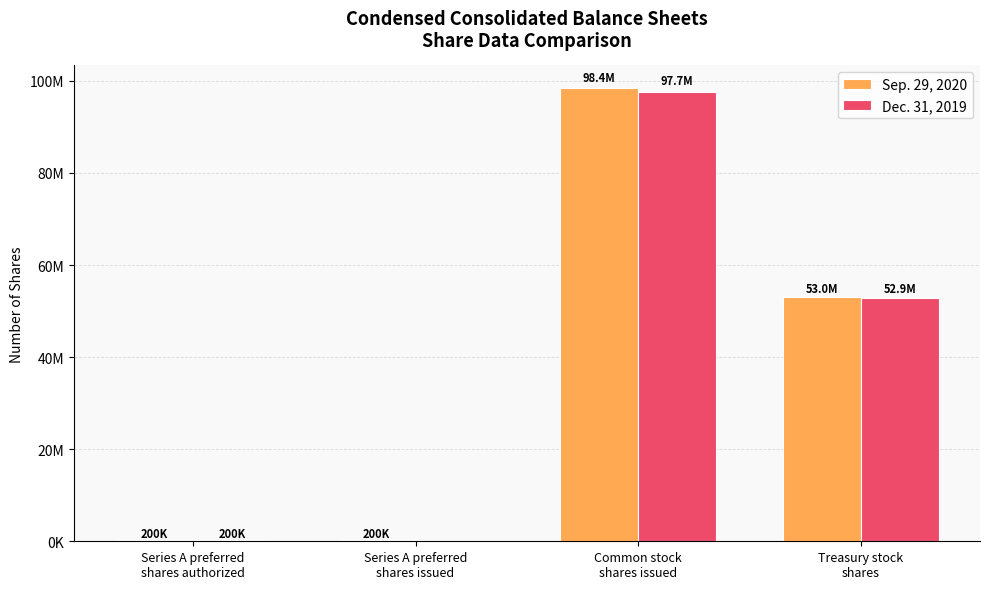

Reading right to left, transcribe all the data shown in this chart.

Sep. 29, 2020: Treasury stock
shares=53015995	Common stock
shares issued=98438269	Series A preferred
shares issued=200000	Series A preferred
shares authorized=200000
Dec. 31, 2019: Treasury stock
shares=52916434	Common stock
shares issued=97685178	Series A preferred
shares issued=0	Series A preferred
shares authorized=200000